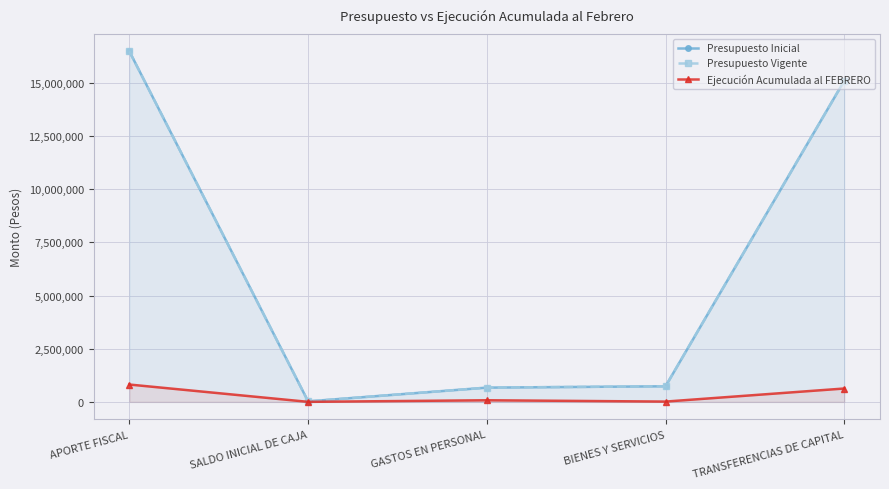

What is the difference between the Presupuesto Vigente values at GASTOS EN PERSONAL and SALDO INICIAL DE CAJA?

646672